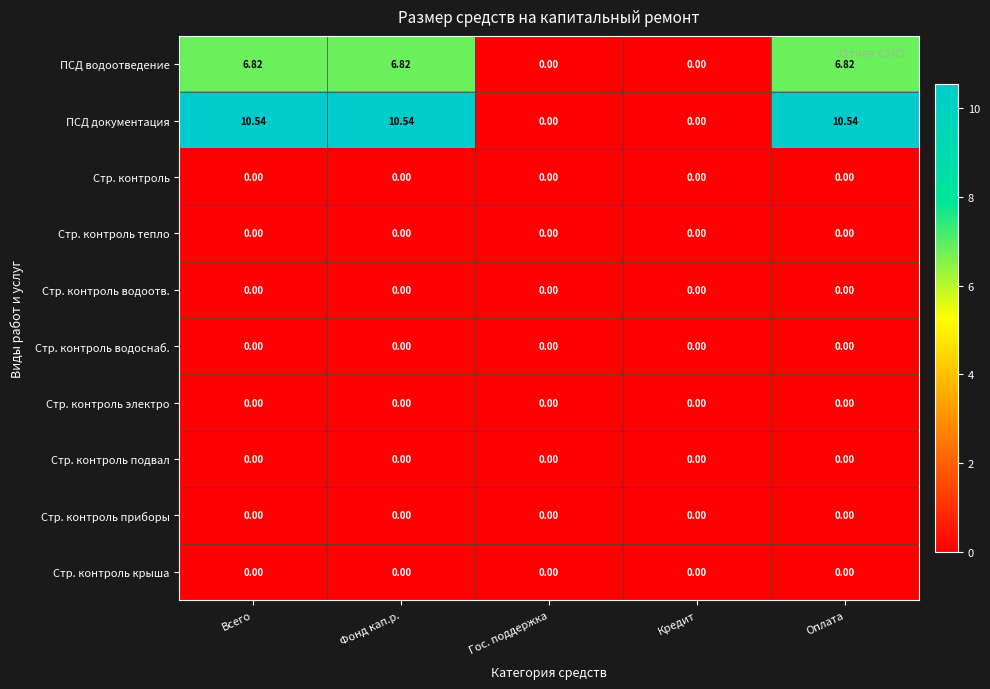

Which series has the largest range (max minus min)?

ПСД документация